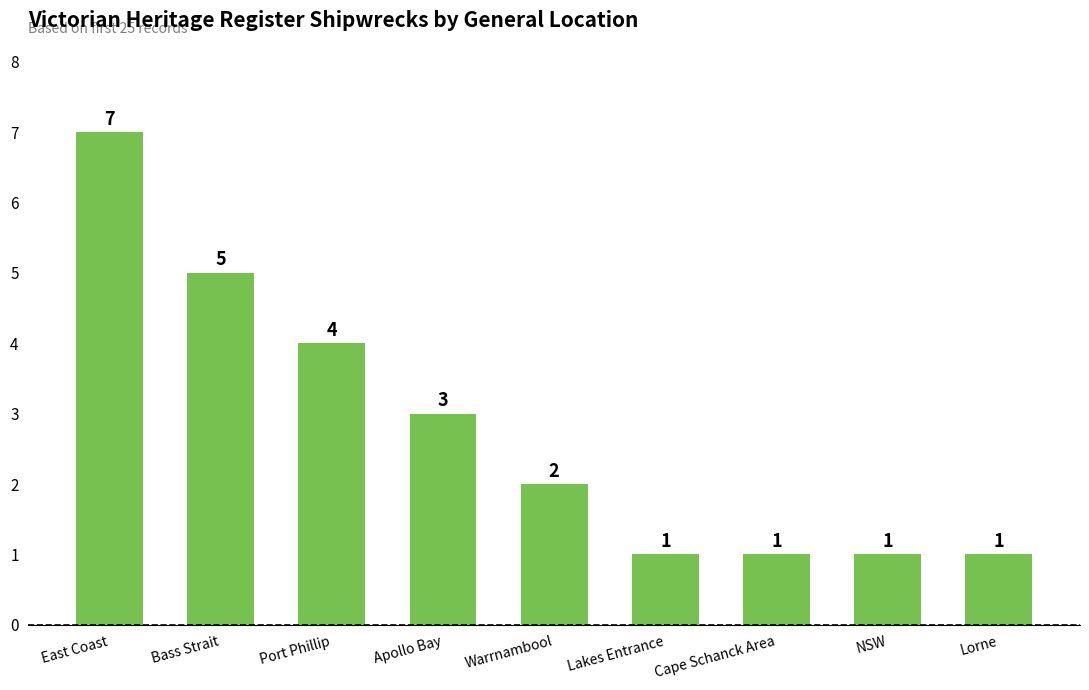

What is the value of the 2nd bar from the left?

5